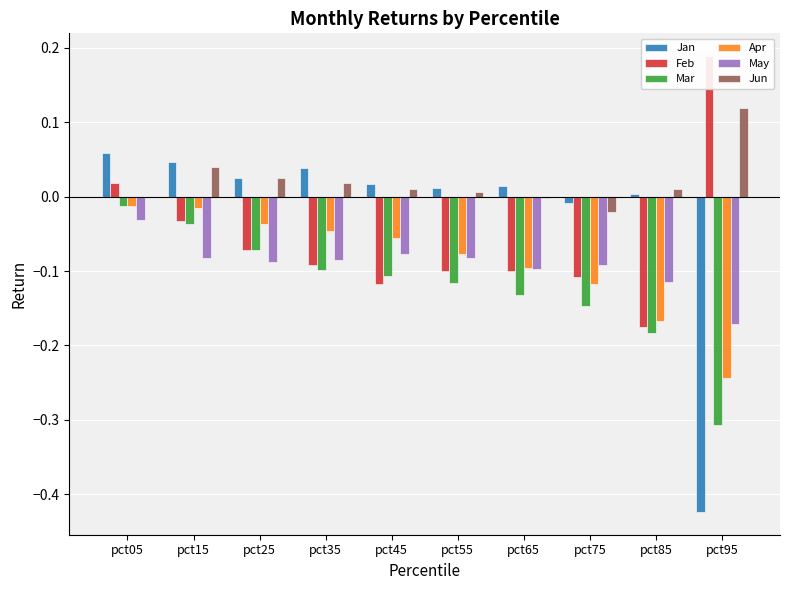

At which category is the sum across all series the highest?

pct05